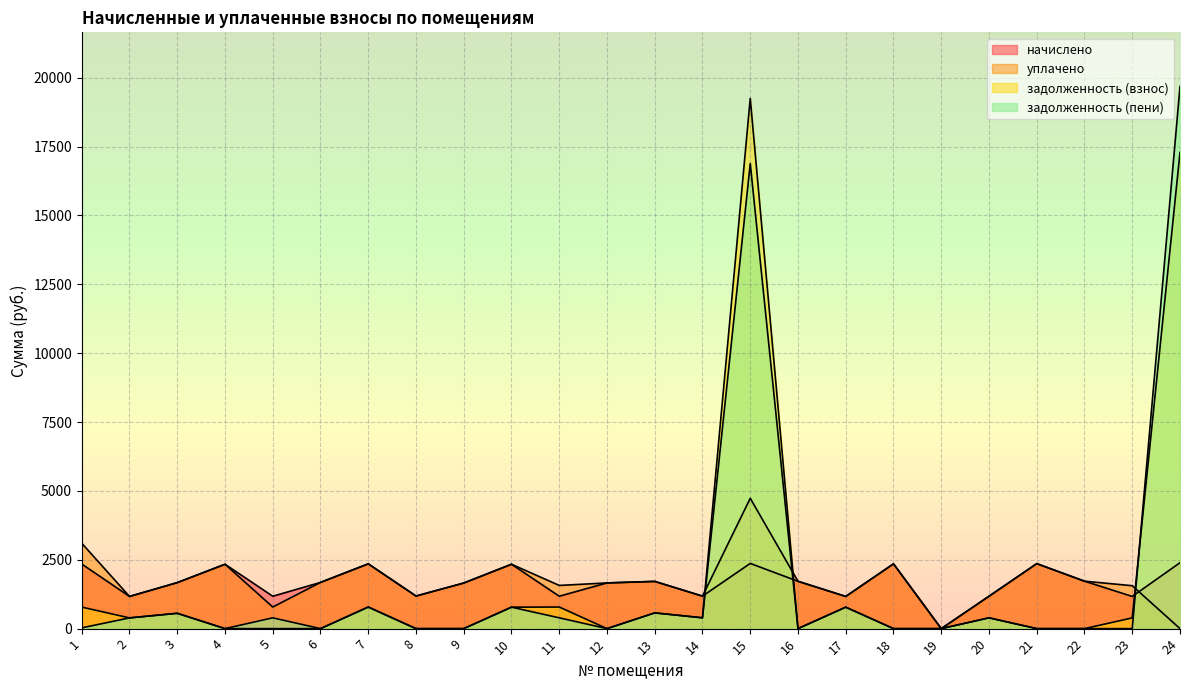

Which series has the widest spread of values?

задолженность (пени)